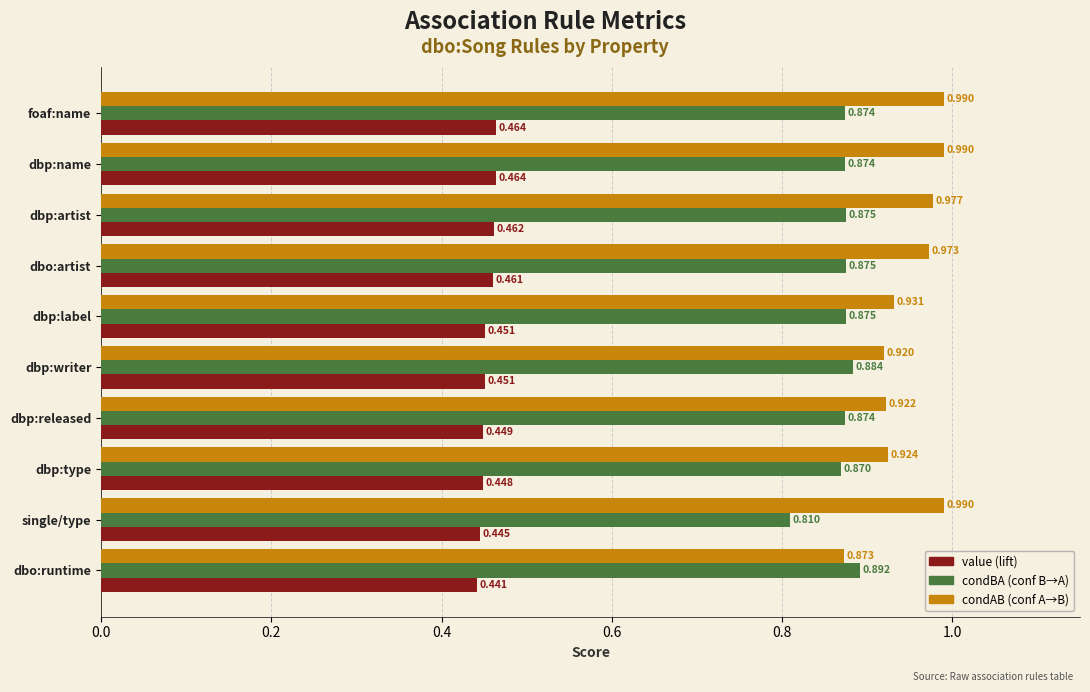

Which category has the lowest value across all series?

dbo:runtime